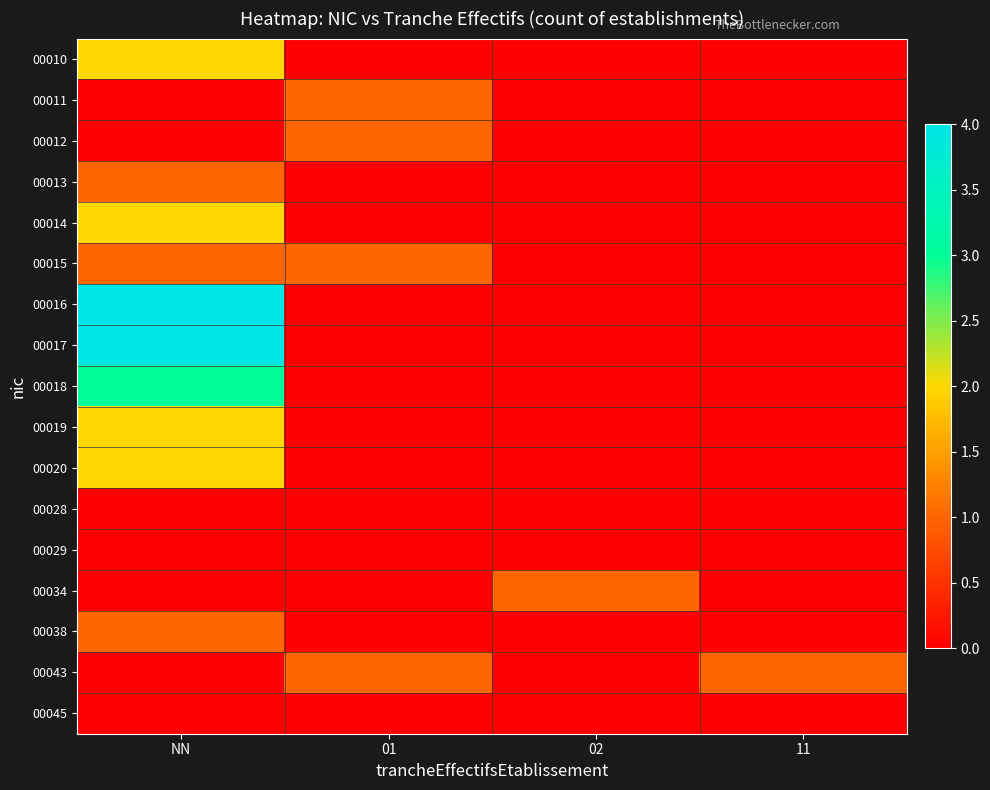

At 11, list the series in order from smallest to largest.

00010, 00011, 00012, 00013, 00014, 00015, 00016, 00017, 00018, 00019, 00020, 00028, 00029, 00034, 00038, 00045, 00043